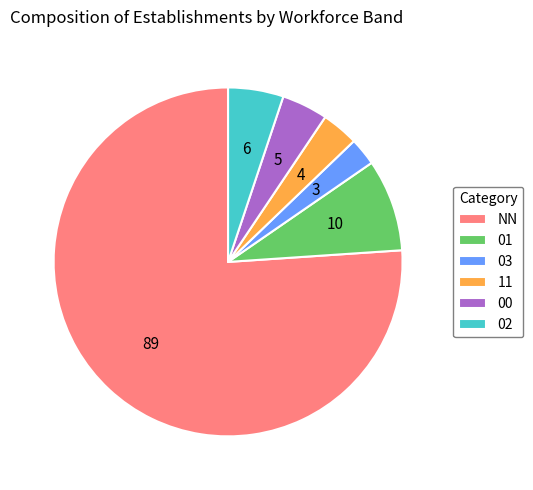

Between 00 and 11, which is larger?

00